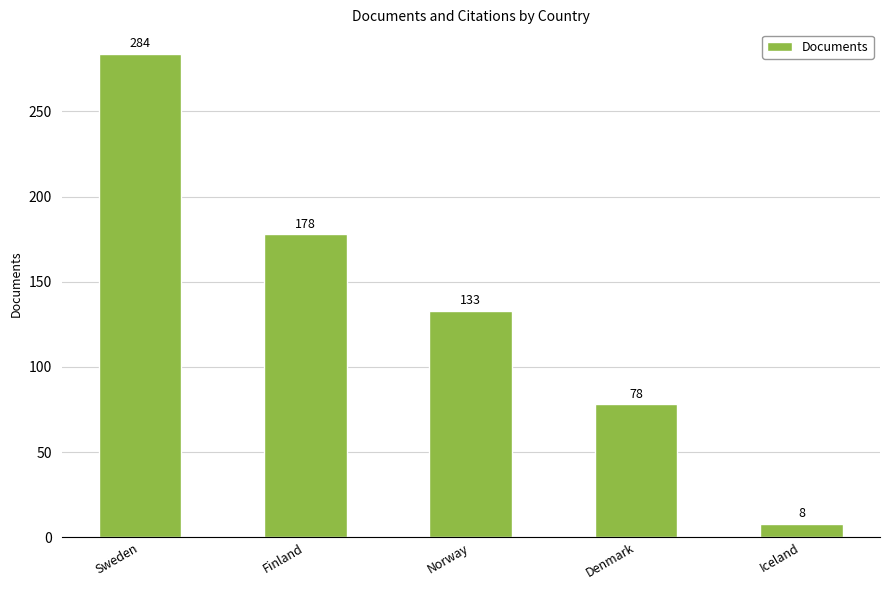

What is the smallest value displayed?

8